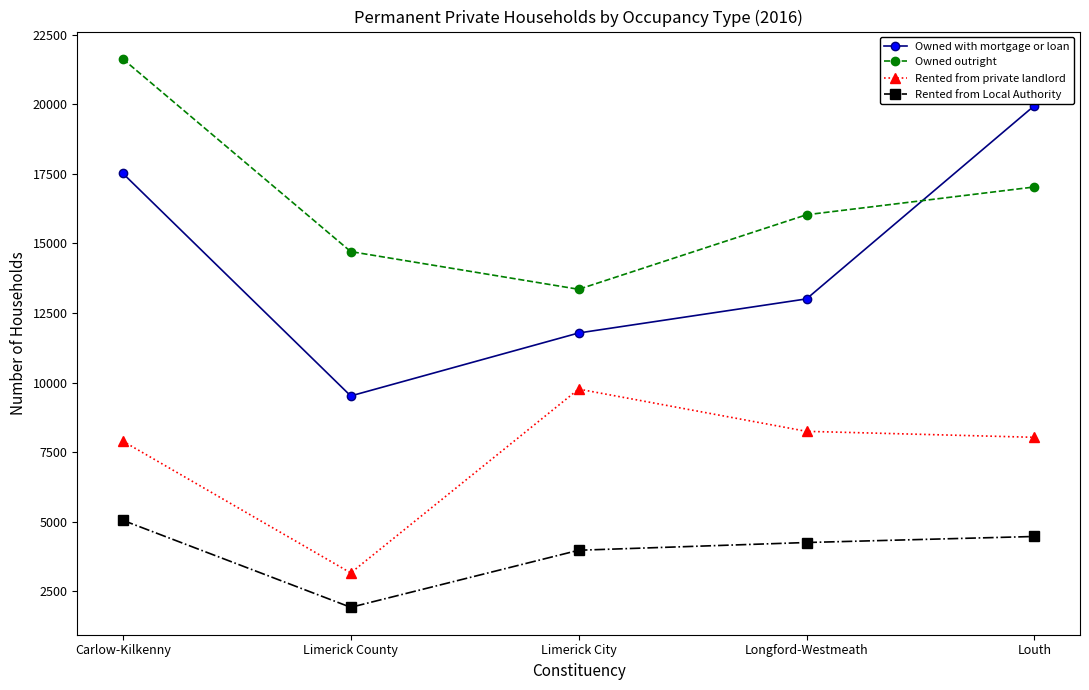

What is the label of the 5th point from the left?

Louth